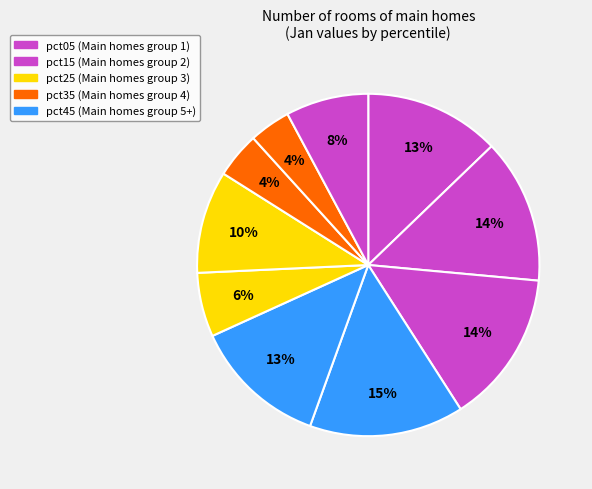

Count the number of slices in the pie.

10